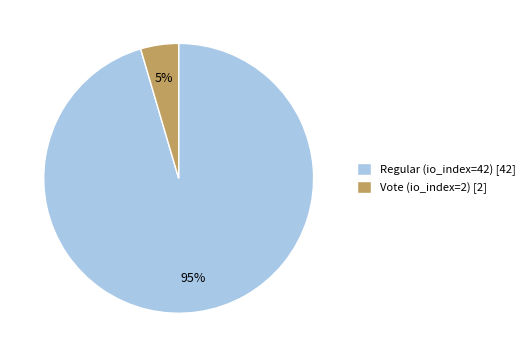

What percentage is the Vote (io_index=2) slice, to the nearest percent?

5%